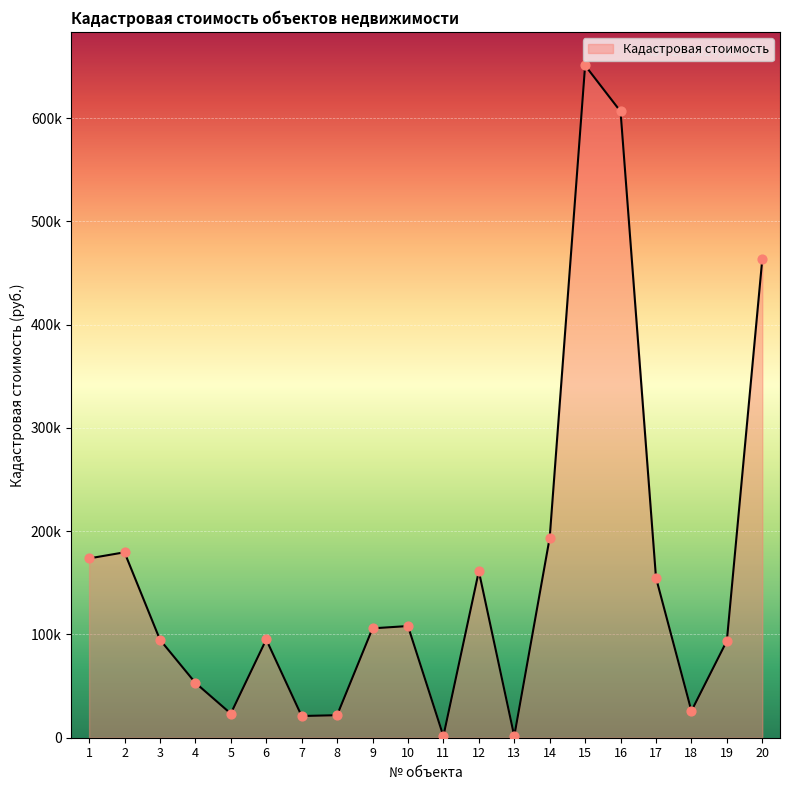

Approximately how many times larger is the value at 17 compared to 20?

0.3